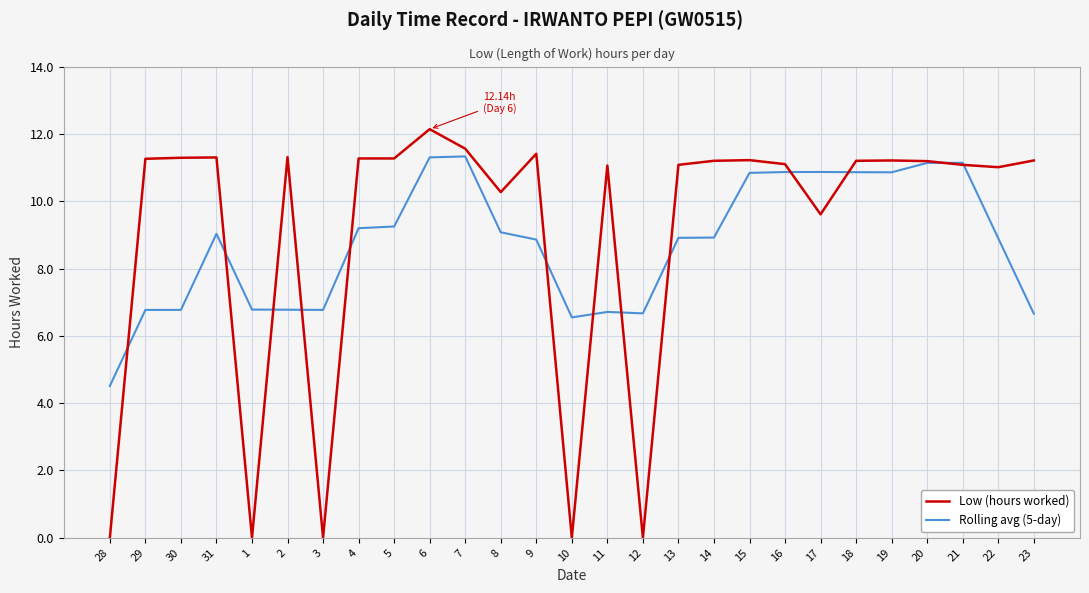

What is the spread (max minus min) of values at 30?

4.5